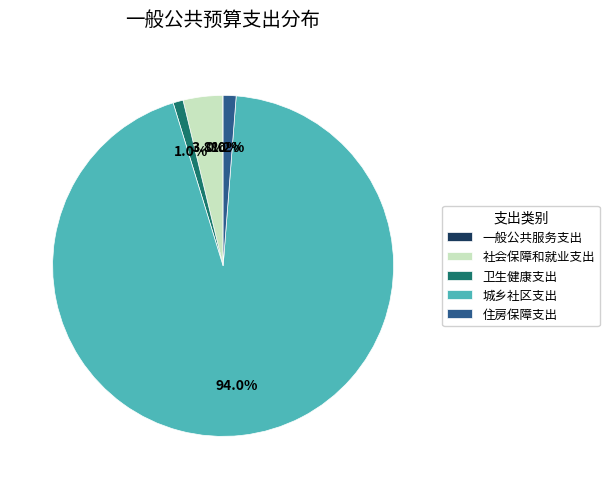

What is the ratio of the value at 卫生健康支出 to the value at 社会保障和就业支出?

0.3